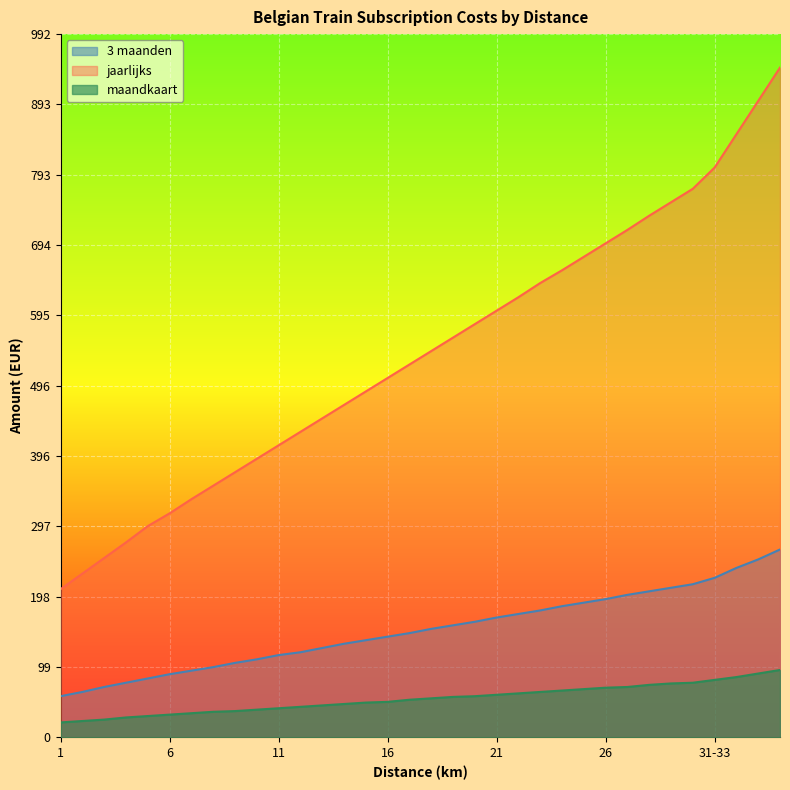

Which series has the largest total across all categories?

jaarlijks